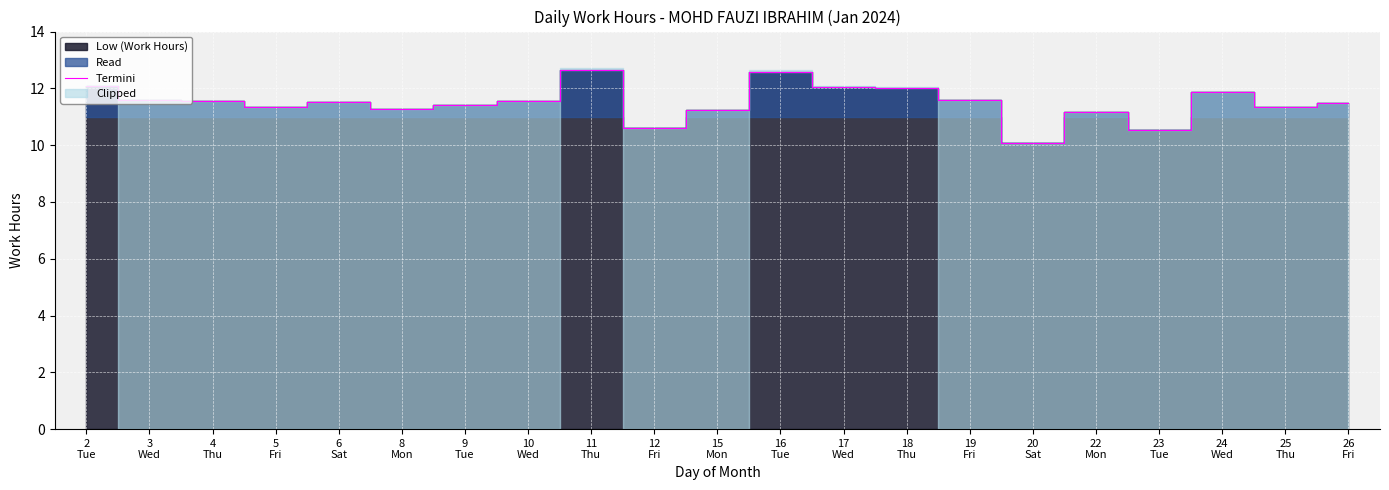

How many values exceed 11?

18